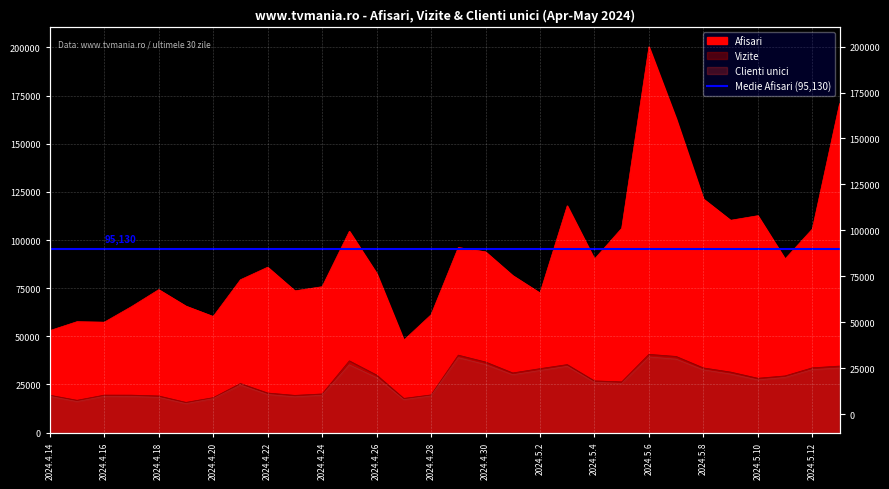

What is the value of the Afisari point at the 17th from the left?

93875